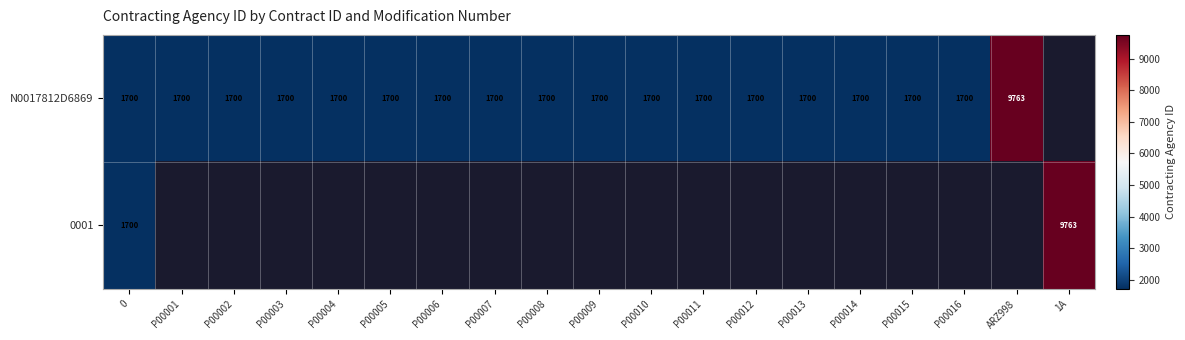

The N0017812D6869 series shows 1700 at P00016. True or false?

True